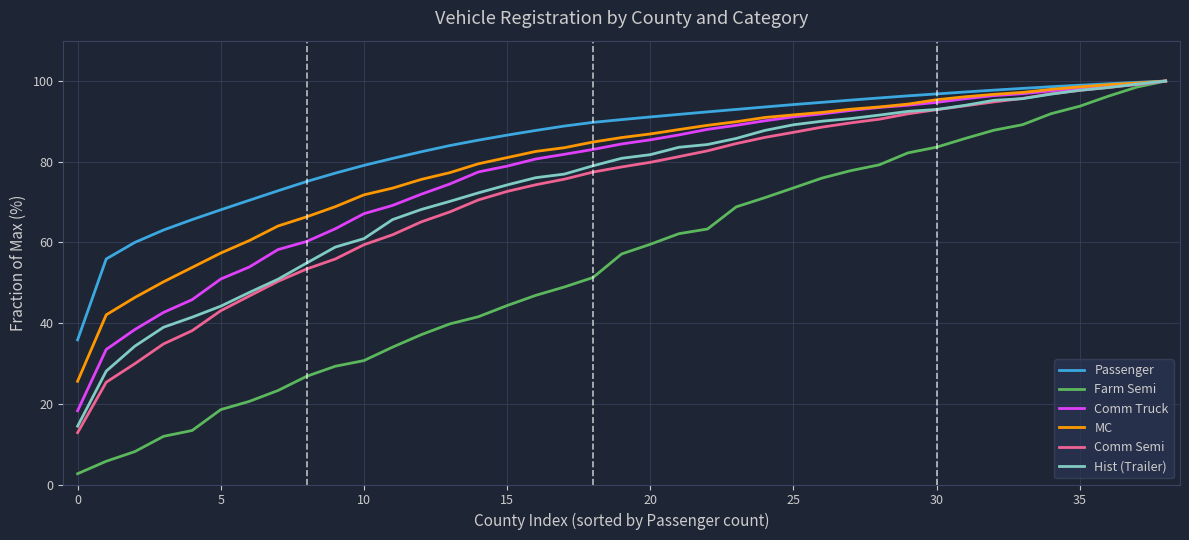

Which series has the largest total across all categories?

Passenger